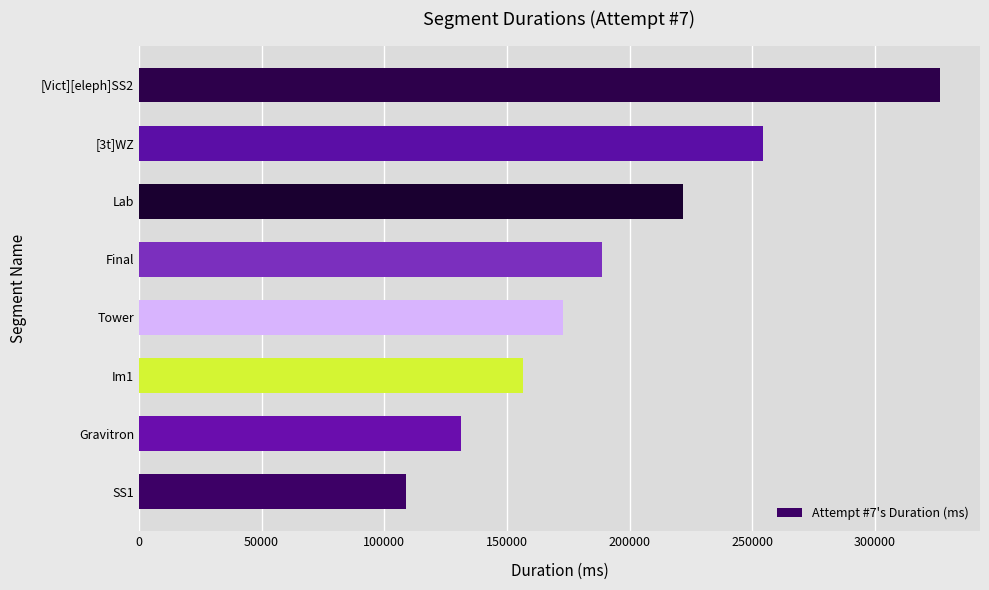

Rank the categories by value from highest to lowest.

[Vict][eleph]SS2, [3t]WZ, Lab, Final, Tower, Im1, Gravitron, SS1